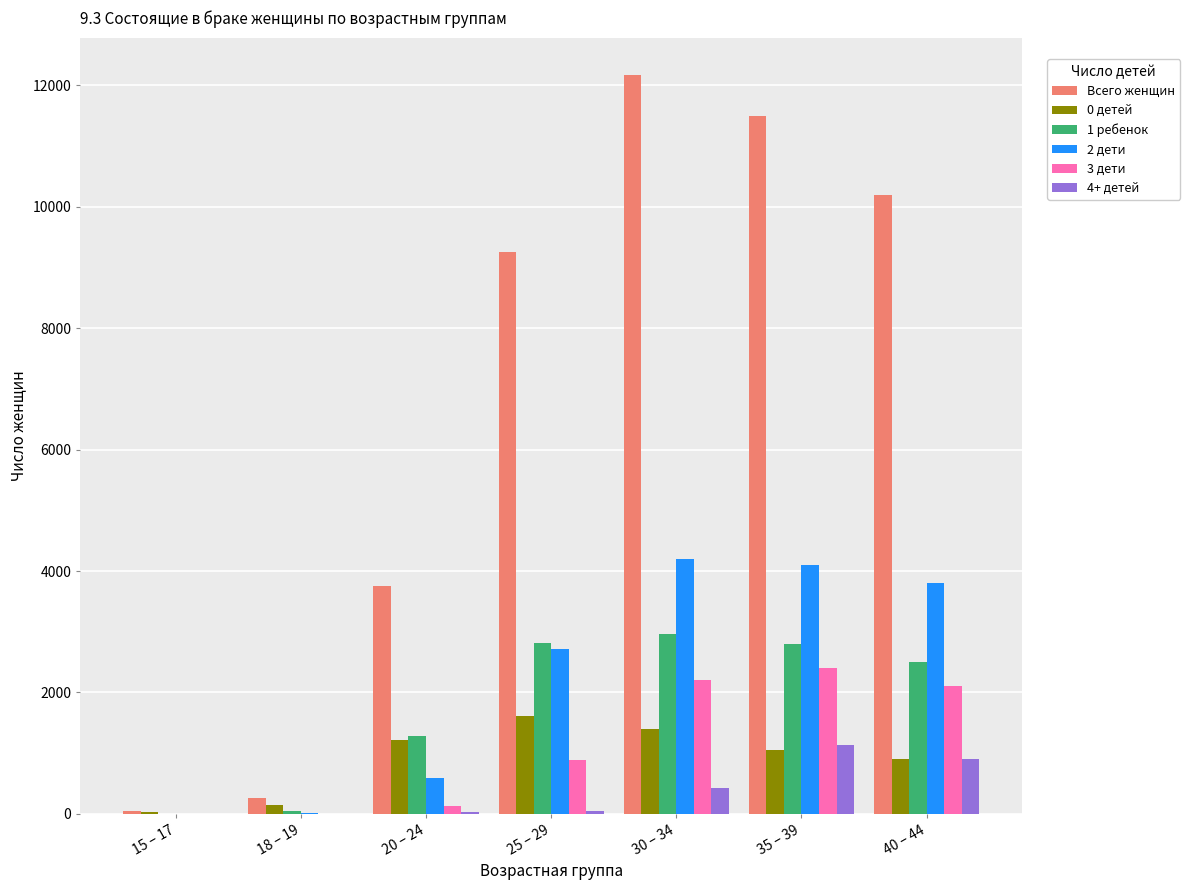

Which series has the largest total across all categories?

Всего женщин